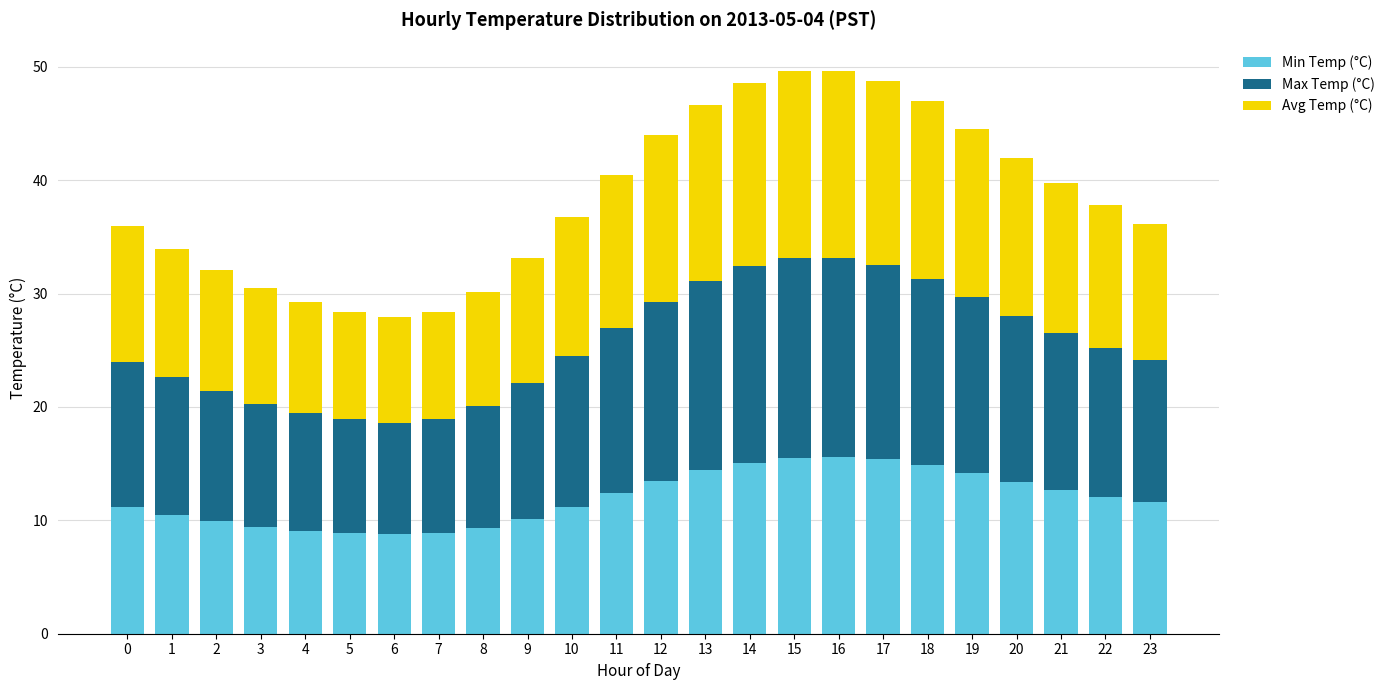

How many data points does each series have?

24